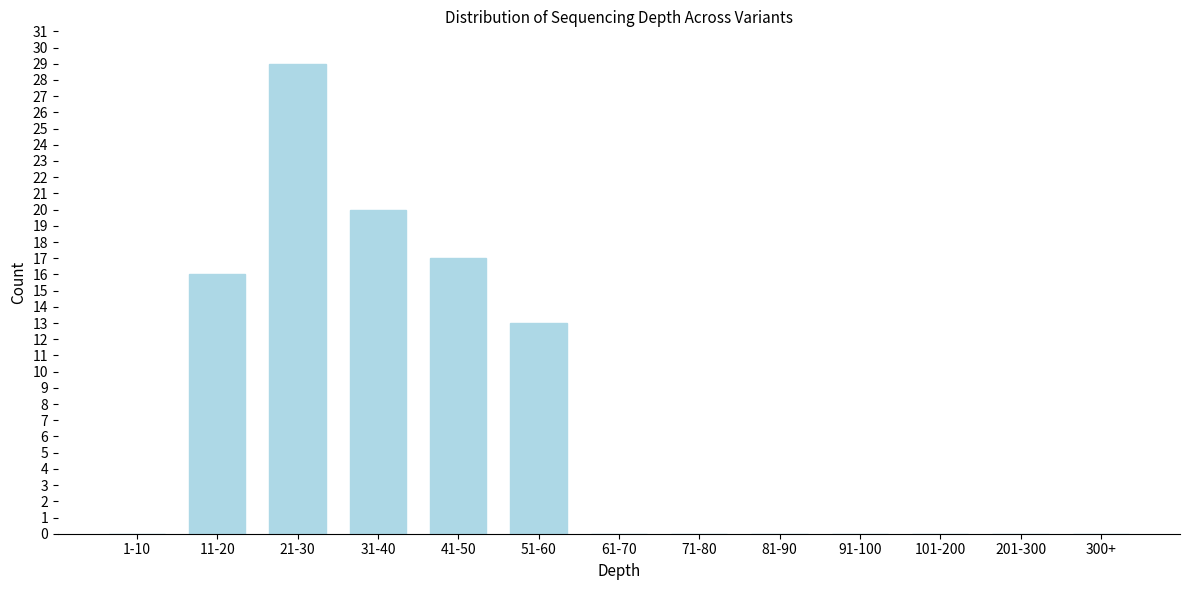

Reading left to right, transcribe all the data shown in this chart.

1-10=0	11-20=16	21-30=29	31-40=20	41-50=17	51-60=13	61-70=0	71-80=0	81-90=0	91-100=0	101-200=0	201-300=0	300+=0